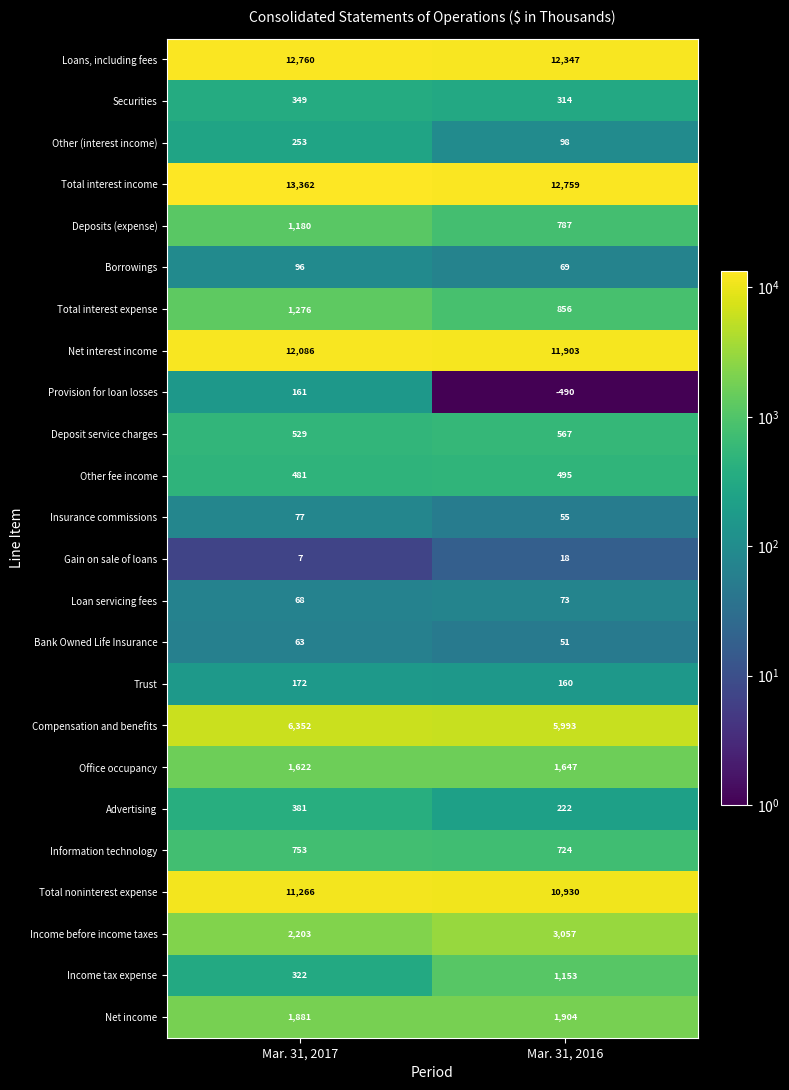

Read the Gain on sale of loans value at Mar. 31, 2016.

18